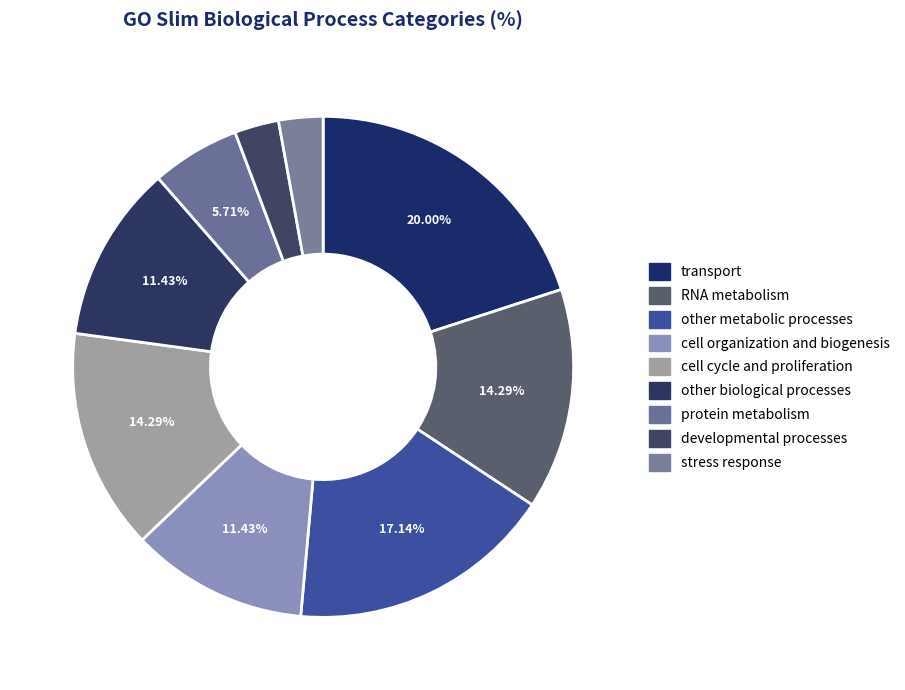

Which slice is the smallest?

developmental processes